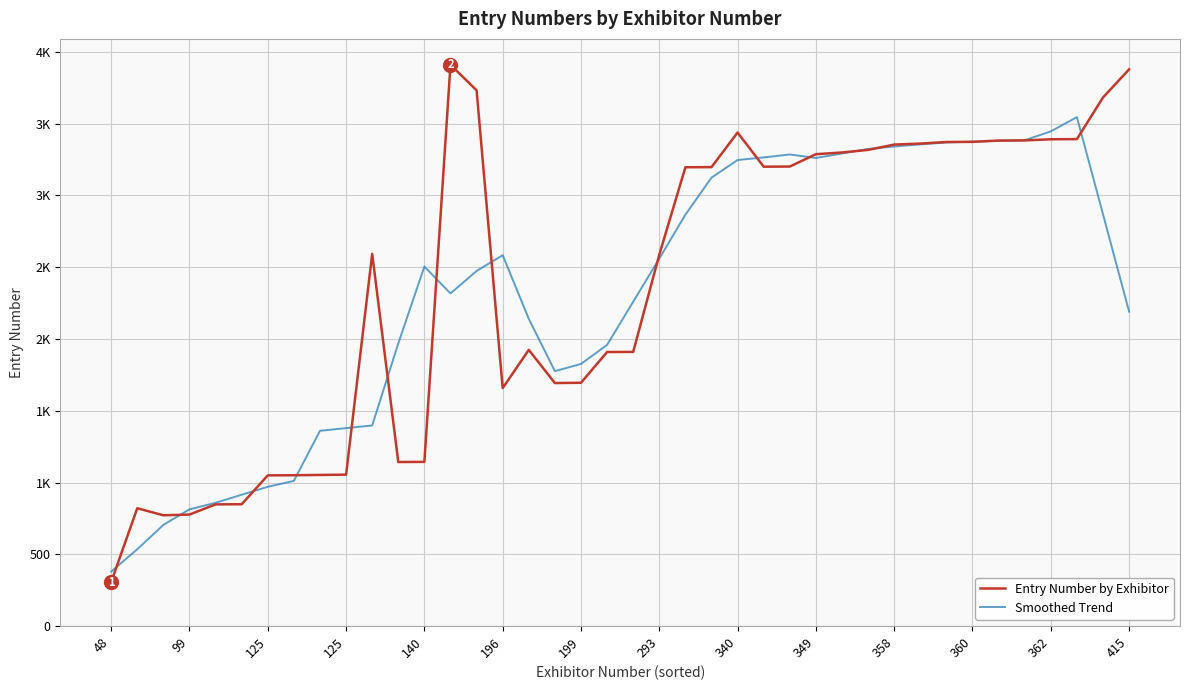

What are all the series names shown in the legend?

Entry Number by Exhibitor, Smoothed Trend